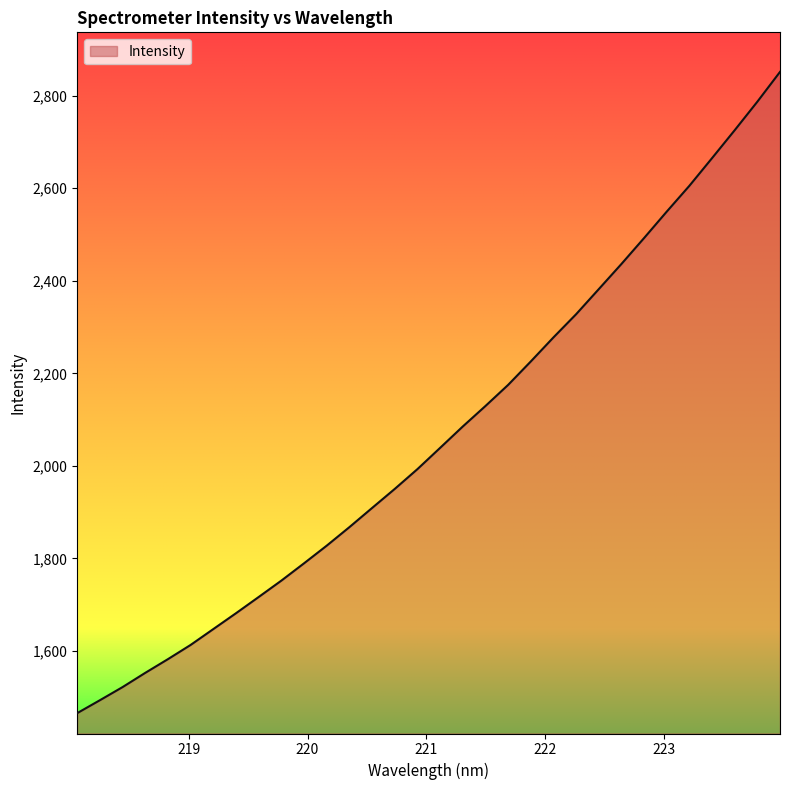

How many values exceed 2038?

16